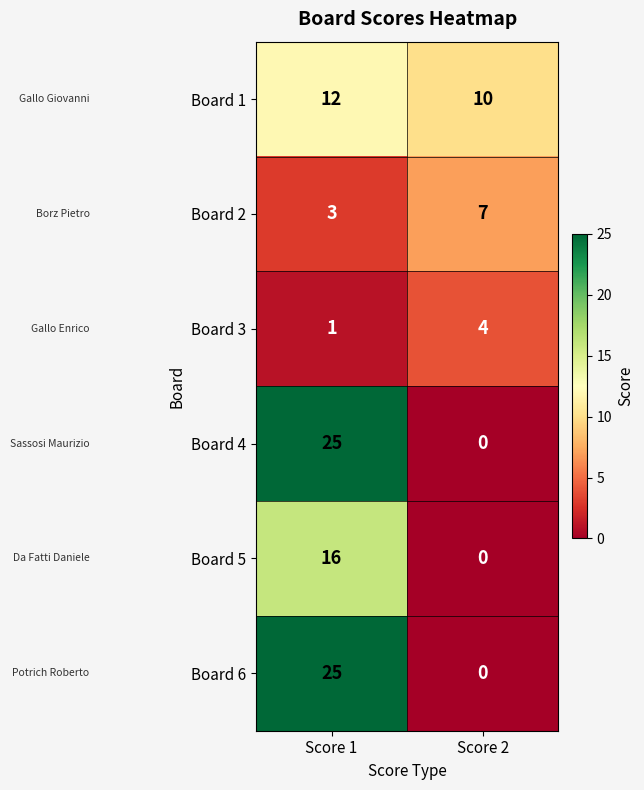

What is the sum of all Board 5 values?

16